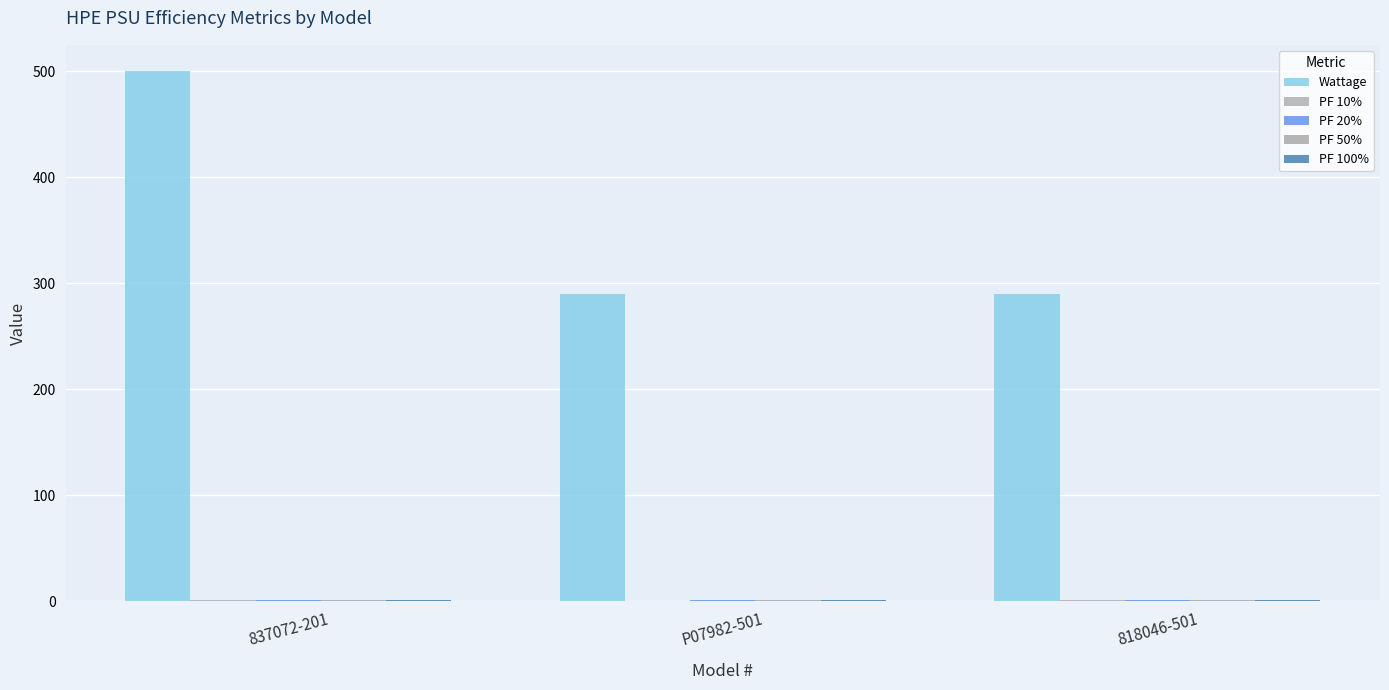

List the series in order of their peak value, lowest first.

PF 10%, PF 20%, PF 50%, PF 100%, Wattage